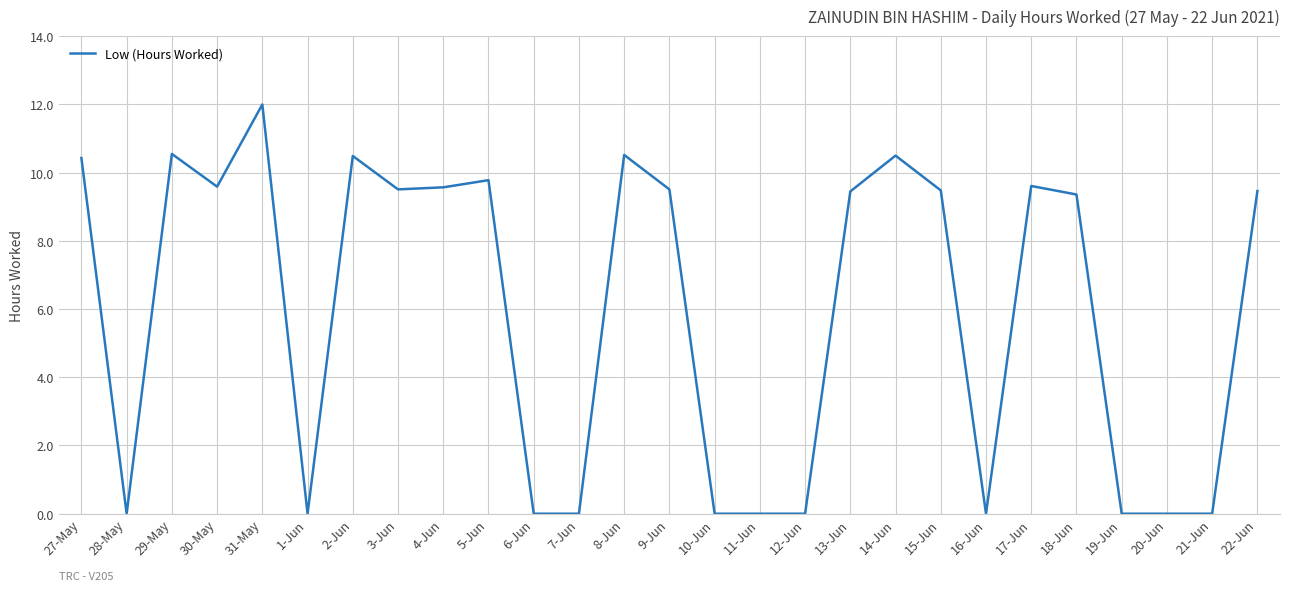

The value at 4-Jun is 2.8. True or false?

False